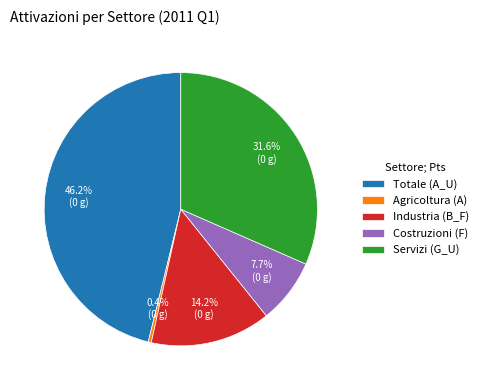

Which slice is the smallest?

Agricoltura (A)